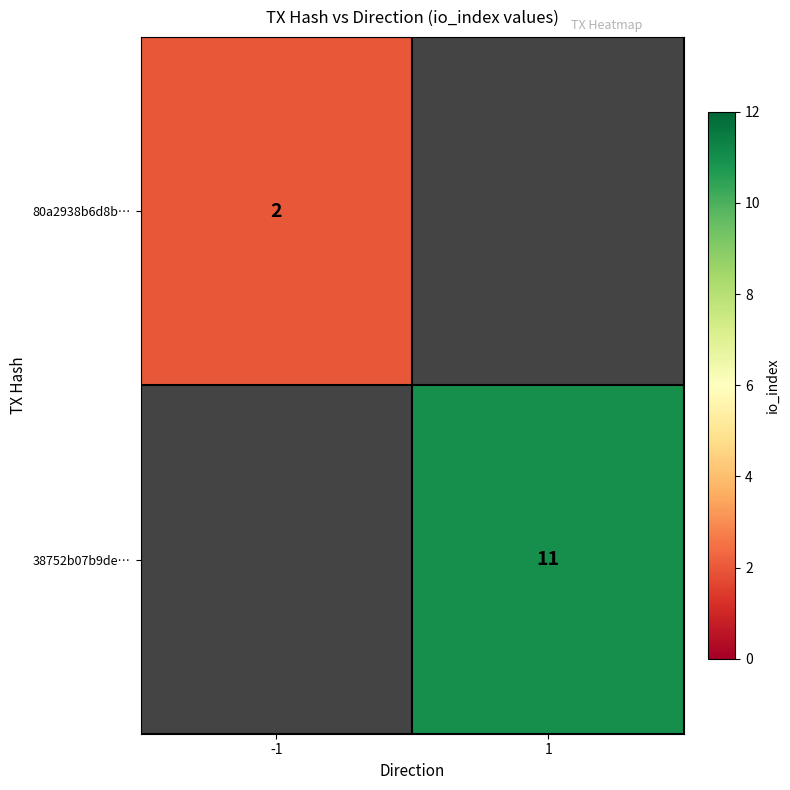

The value of 80a2938b6d8b… at -1 is 2. True or false?

True